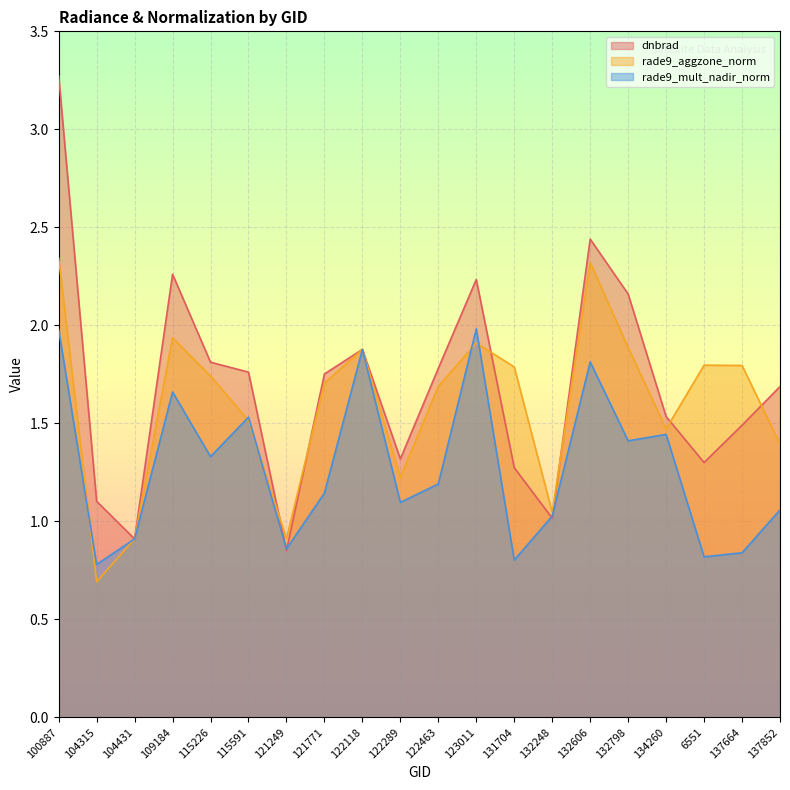

How many times do rade9_mult_nadir_norm and rade9_aggzone_norm cross each other?

5